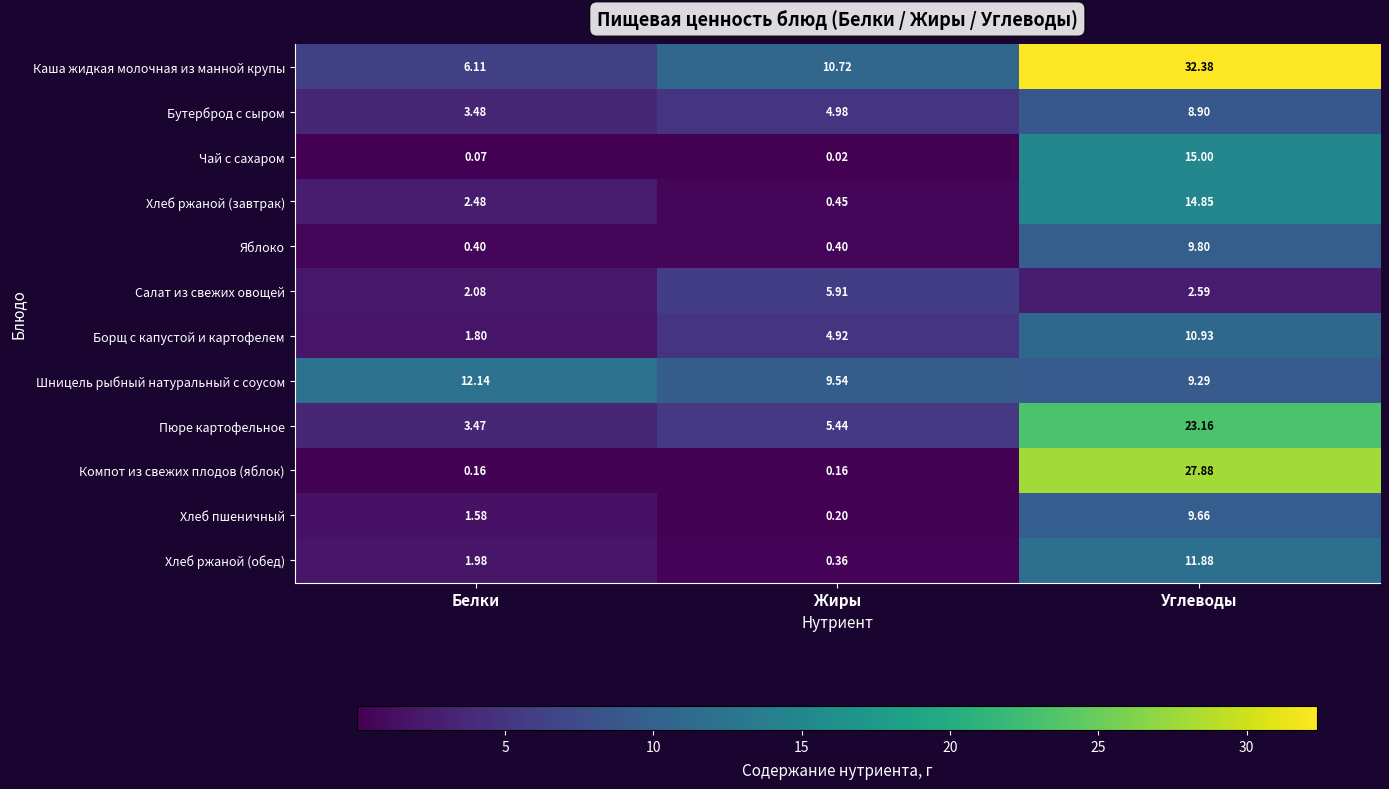

Where is Хлеб ржаной (обед) nearest to the value 6?

Белки